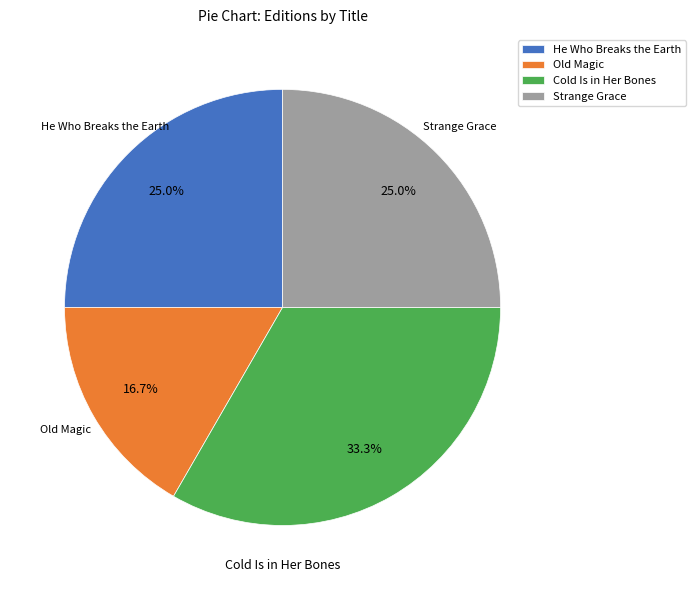

Between Strange Grace and Cold Is in Her Bones, which is larger?

Cold Is in Her Bones